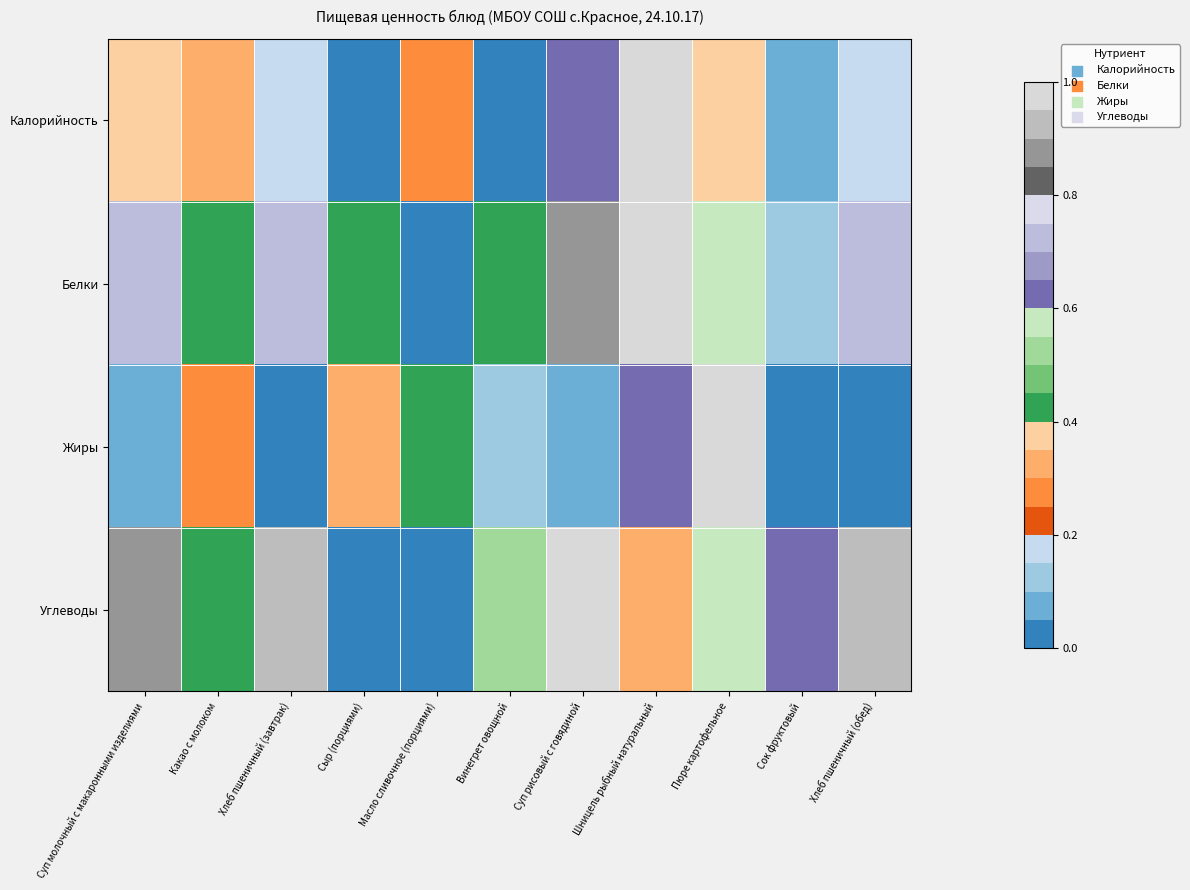

At Какао с молоком, list the series in order from smallest to largest.

Жиры, Калорийность, Белки, Углеводы